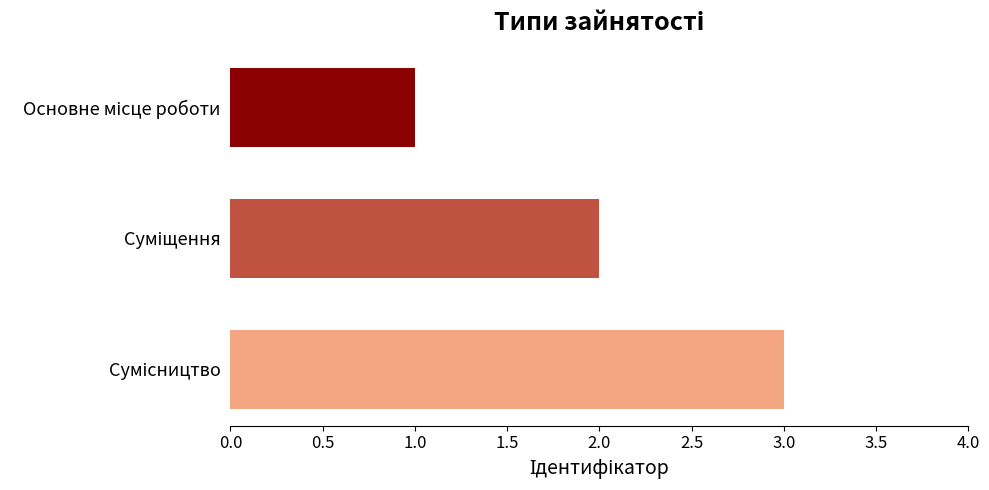

What is the greatest value displayed?

3